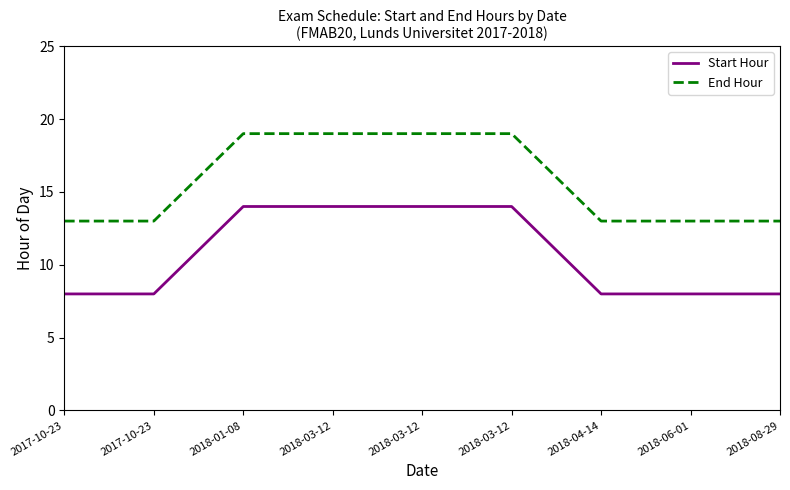

What is the smallest value displayed?

8